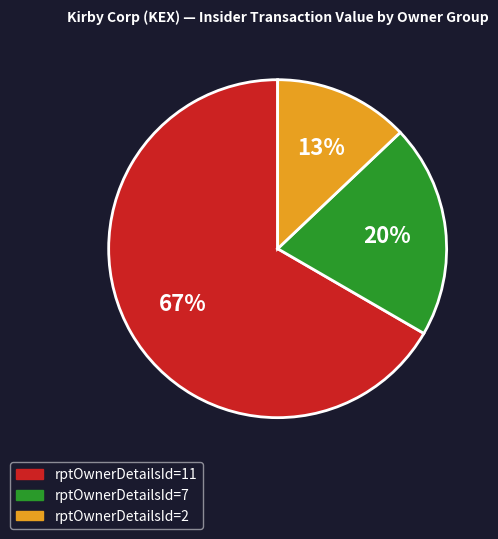

Is it true that rptOwnerDetailsId=7 is 10% of the pie?

False